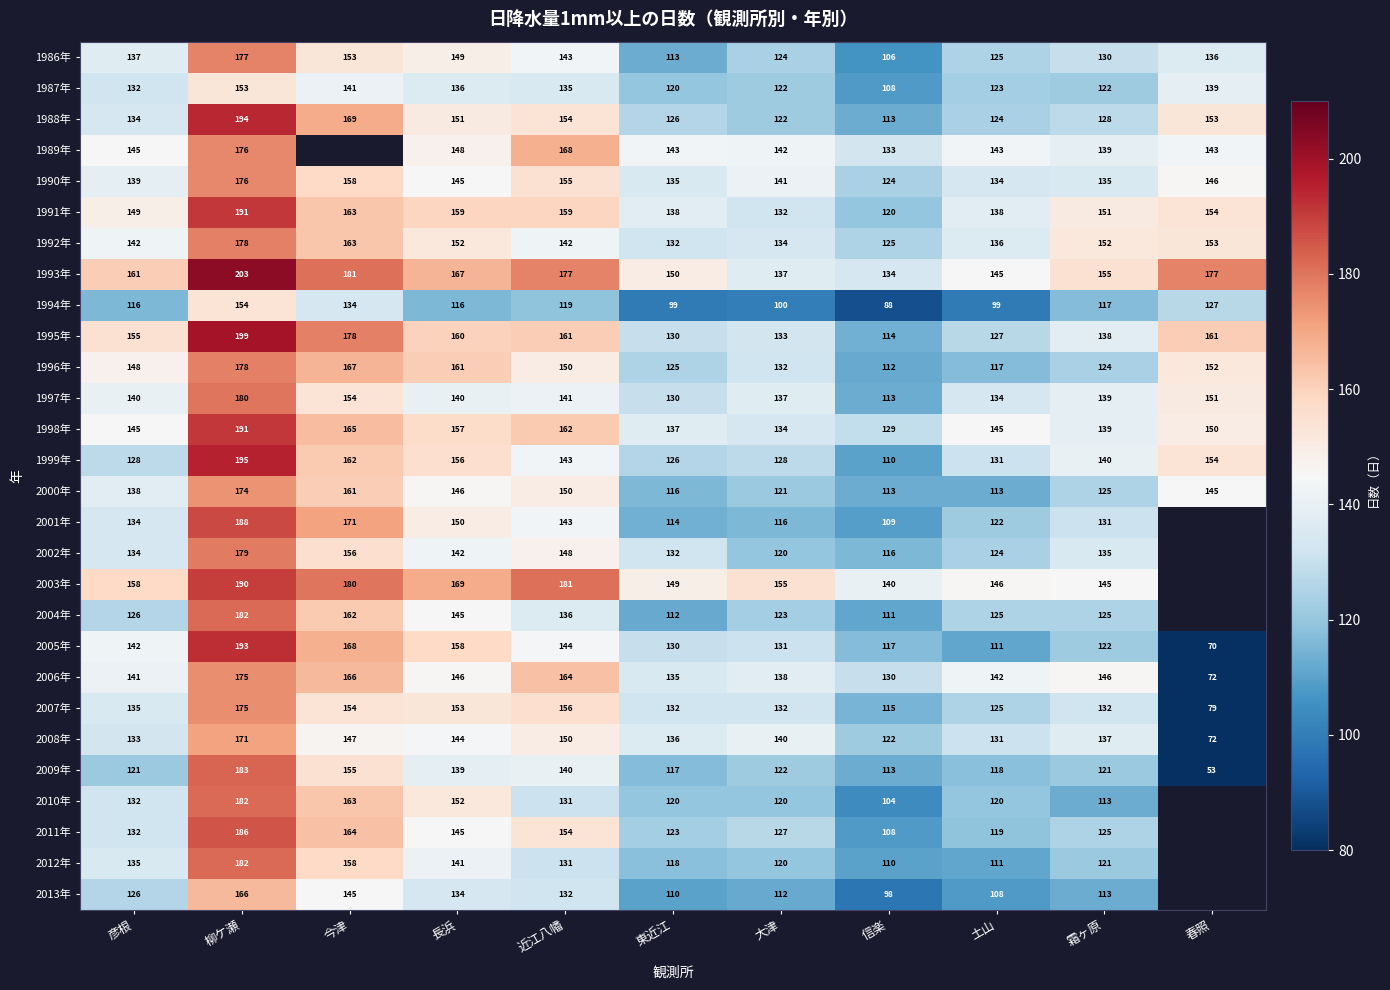

At which category is the sum across all series the highest?

柳ケ瀬